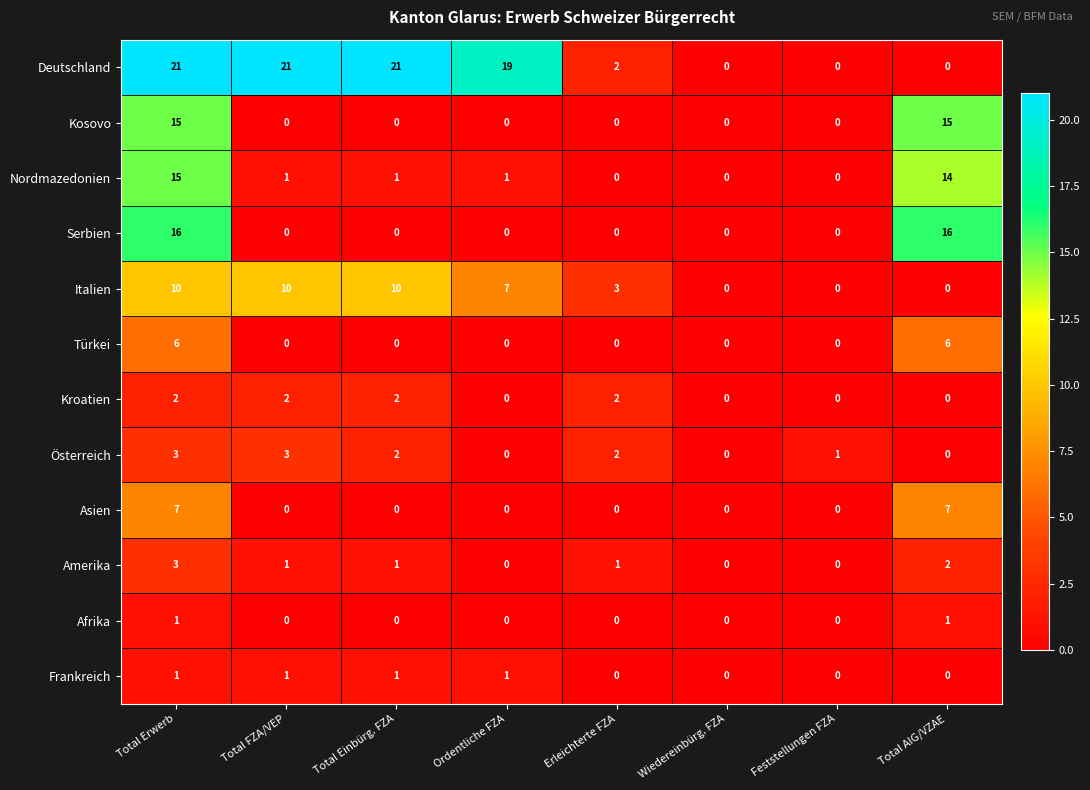

How many data points does each series have?

8